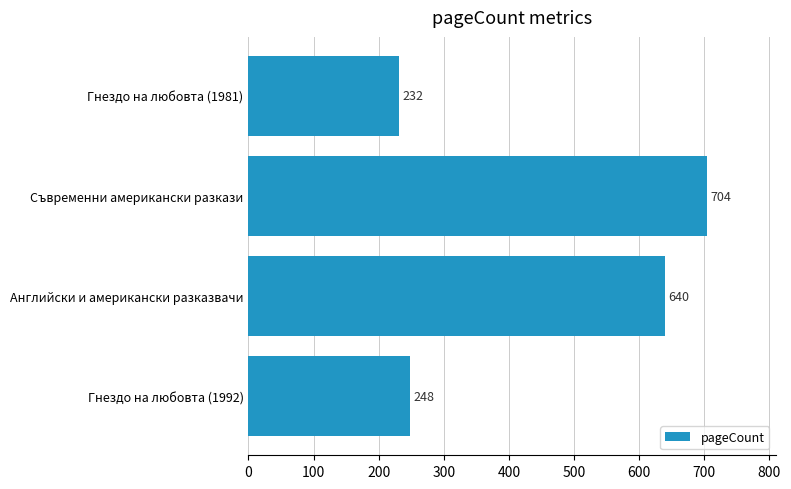

What is the sum of the values at Гнездо на любовта (1992) and Съвременни американски разкази?

952